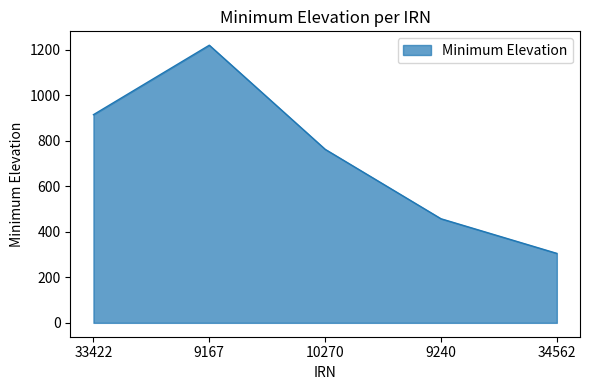

Count the values in the range 457 to 914.

3